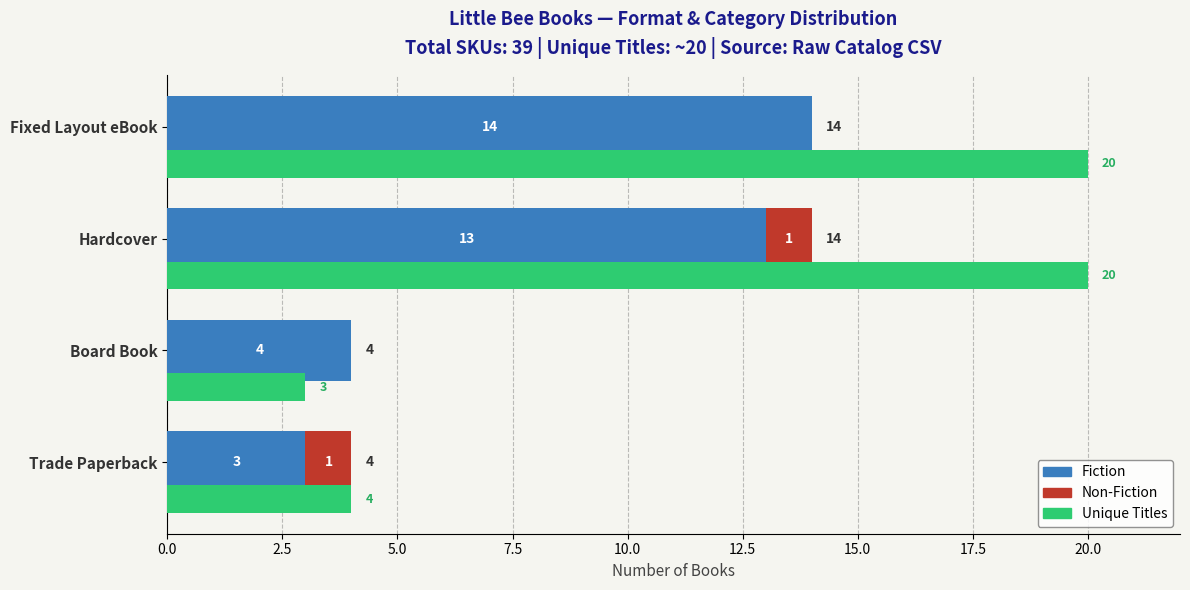

True or false: Non-Fiction has a value of 0 at Board Book.

False